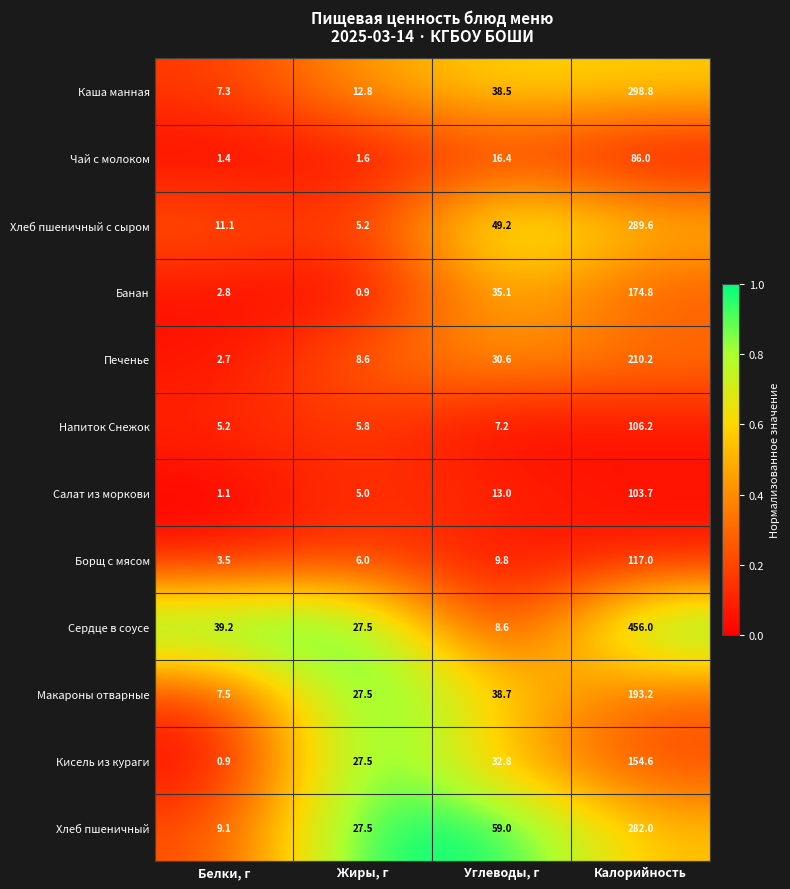

Which series has the largest range (max minus min)?

Сердце в соусе